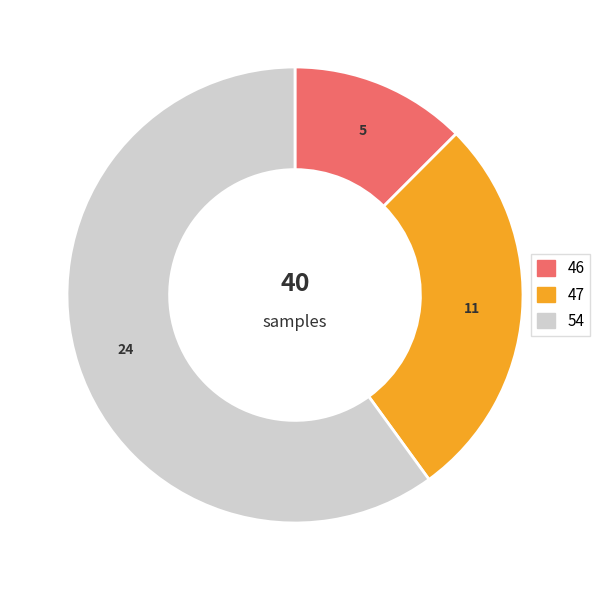

What is the ratio of the value at 54 to the value at 46?

4.8